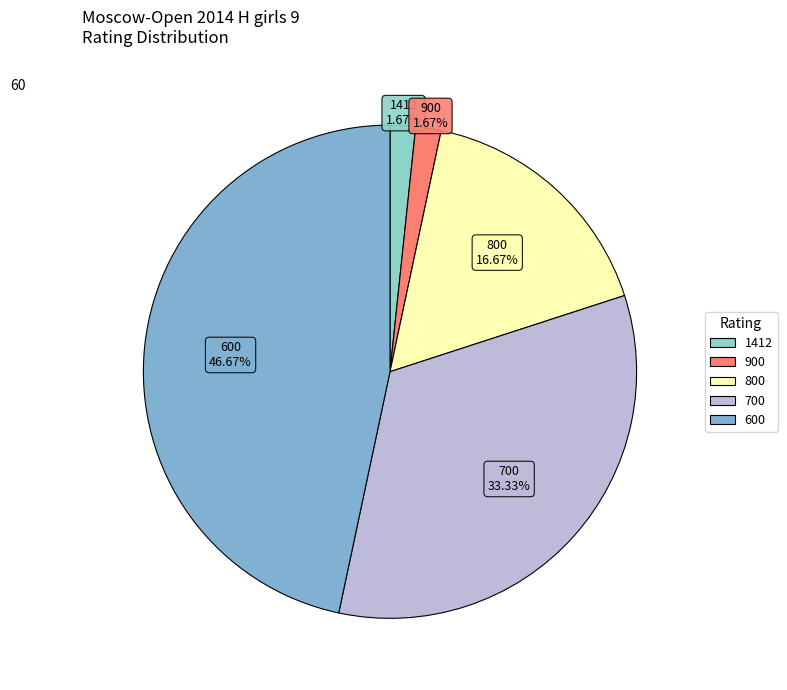

To the nearest percent, what portion does 700 represent?

33%